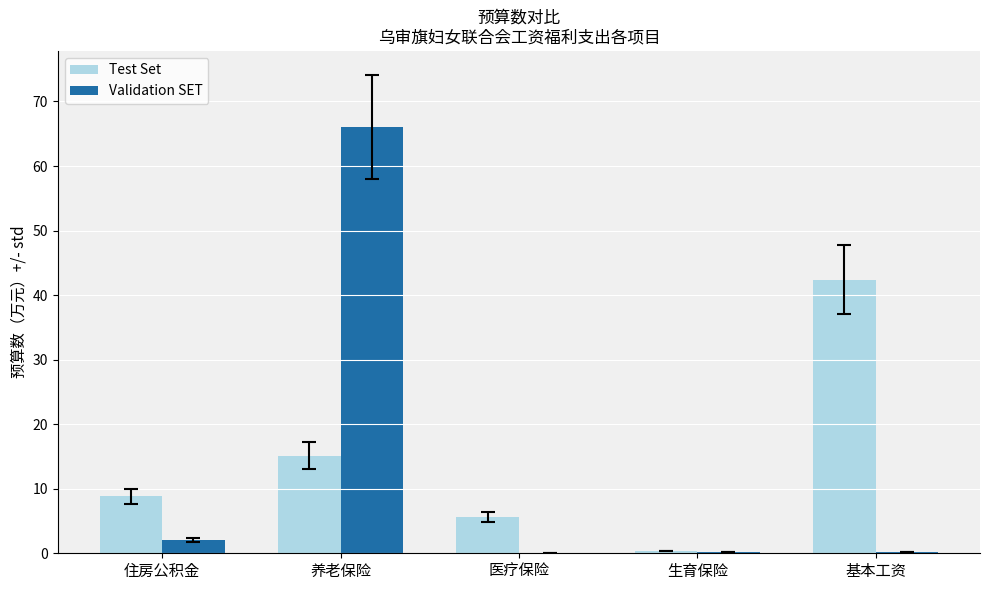

What is the spread (max minus min) of values at 住房公积金?

6.8